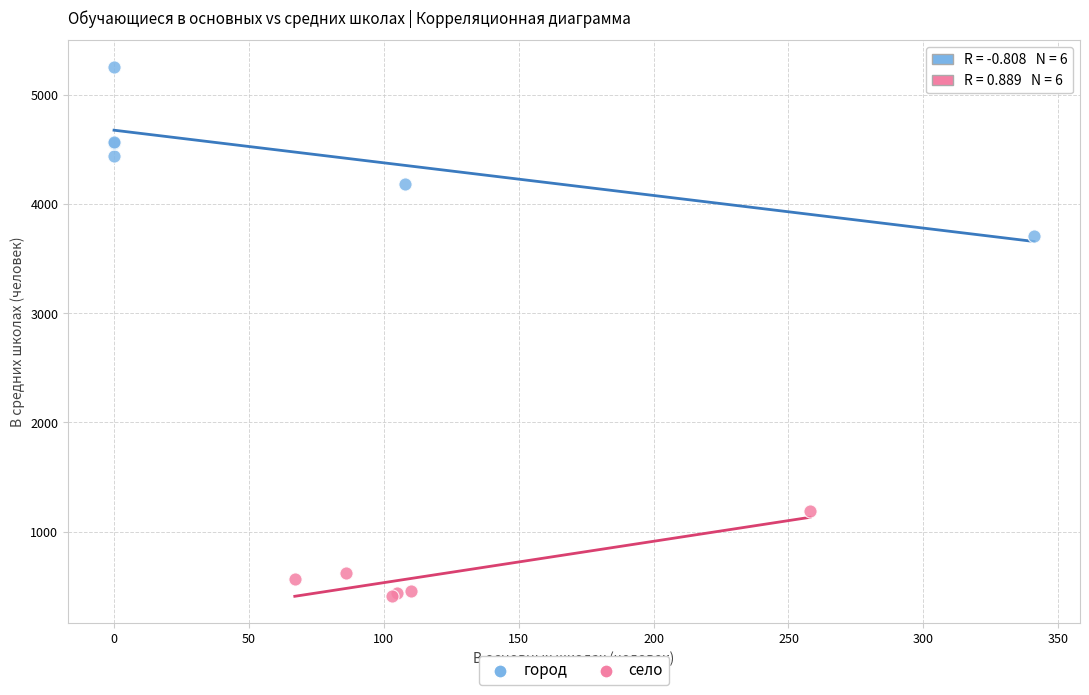

Which series has the largest Y range (max minus min)?

город